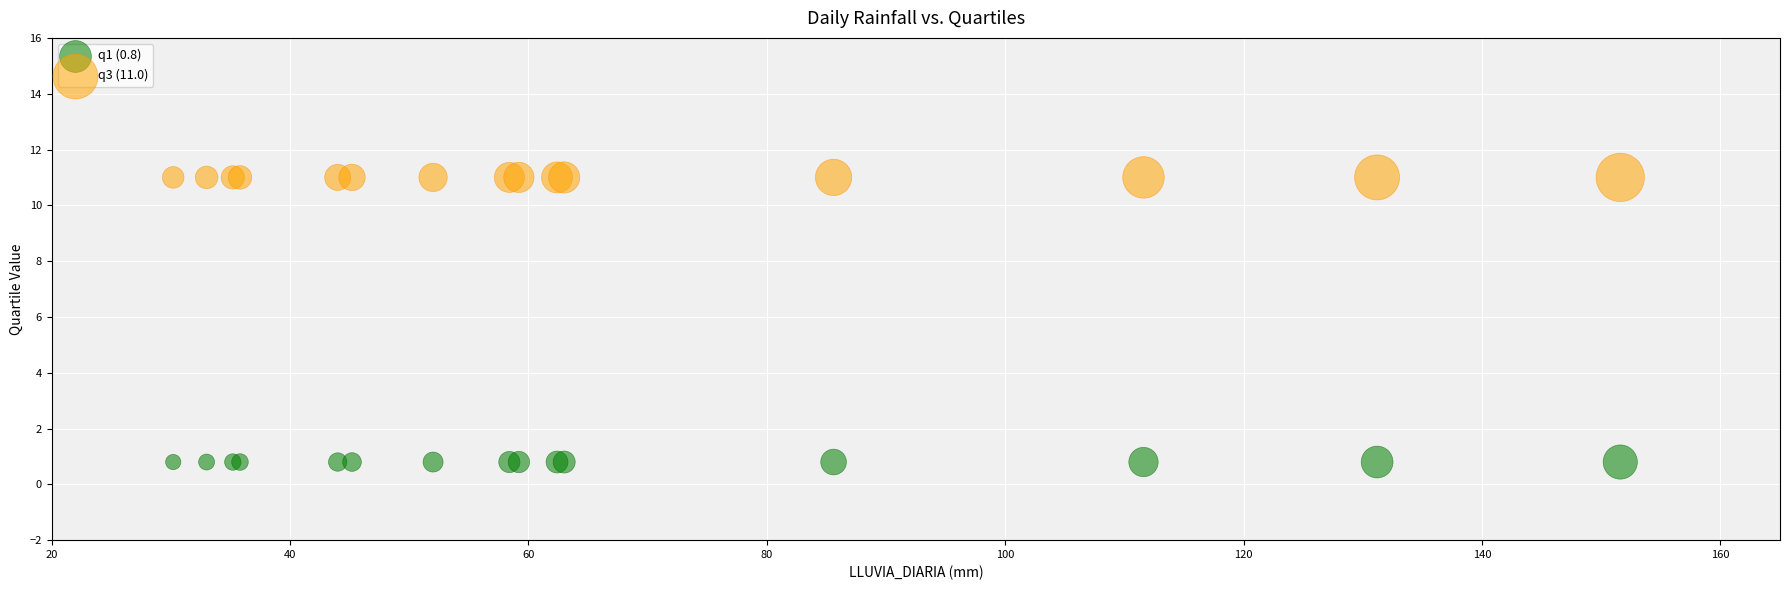

Which series contains the lowest Y value?

q1 (0.8)